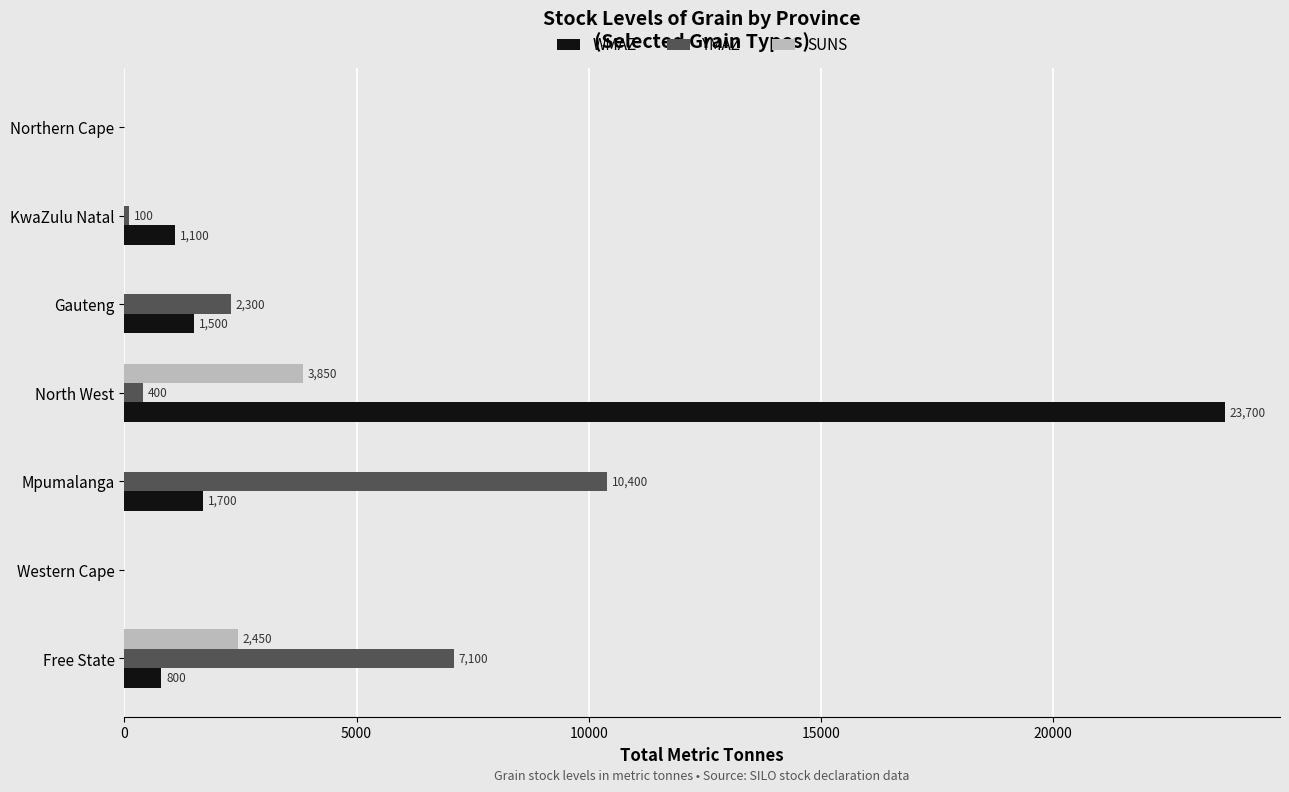

Where is SUNS nearest to the value 1925?

Free State